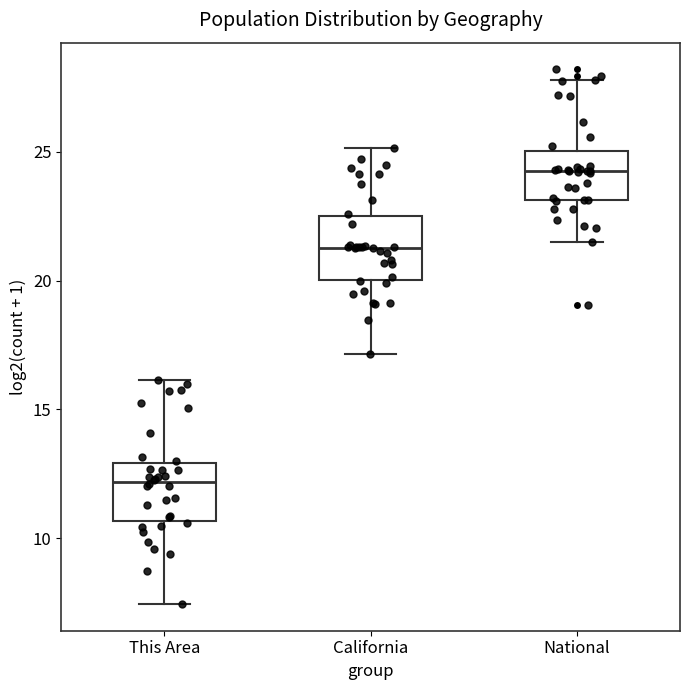

Reading left to right, transcribe this box plot: for each box, give where its median line is, the range the box spans, and where its two whiskers end, as read against the y-axis. The values are not printed on the chart, so give them approximately, as read against the axis.

This Area: median 12.0, box 10.5 to 13.0, whiskers 7.5 to 16.0
California: median 21.5, box 20.0 to 22.5, whiskers 17.0 to 25.0
National: median 24.5, box 23.0 to 25.0, whiskers 21.5 to 28.0